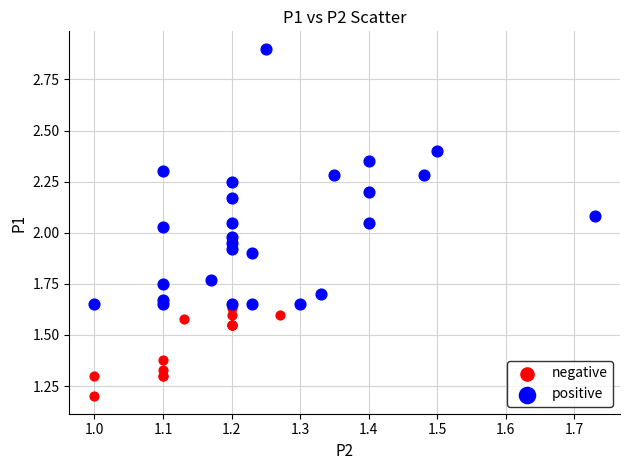

What are all the series names shown in the legend?

negative, positive